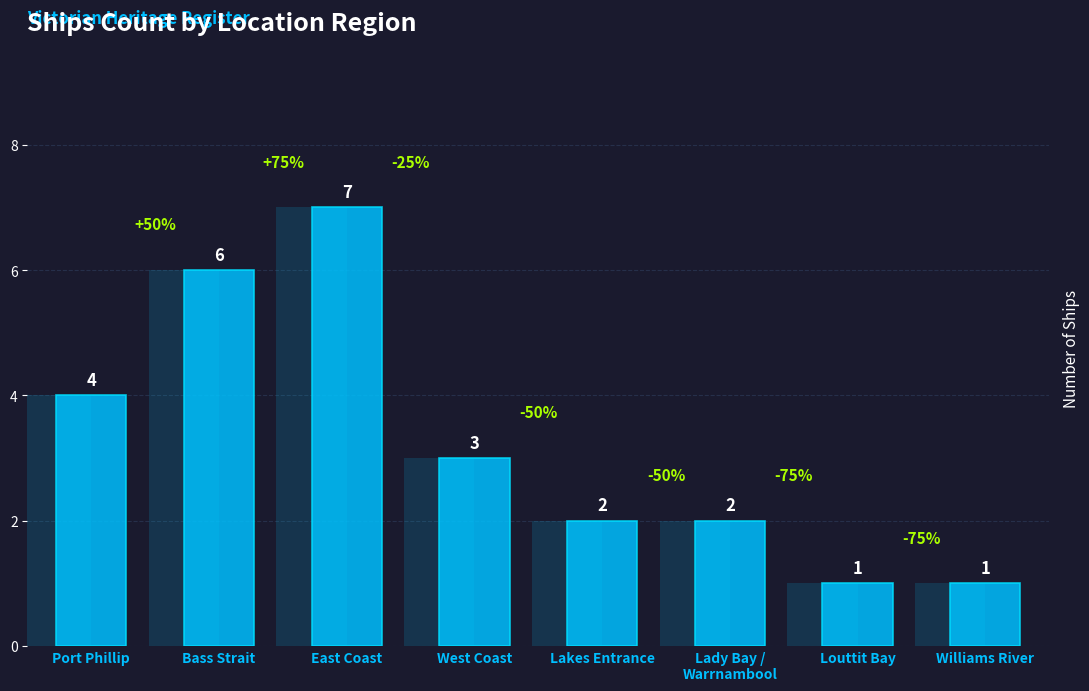

What is the sum of all values?

26